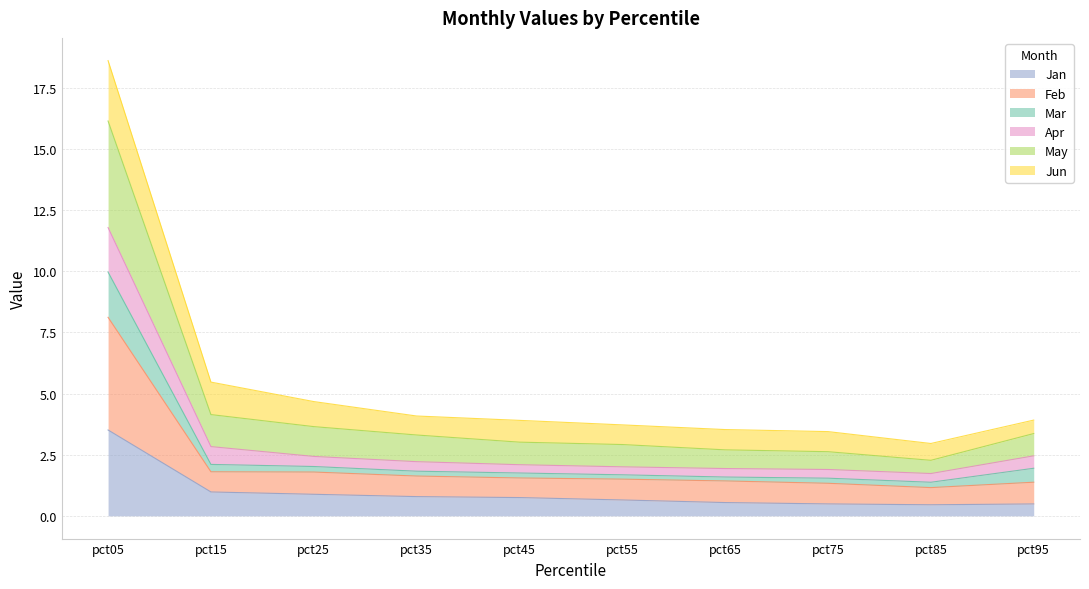

At which category is the sum across all series the highest?

pct05